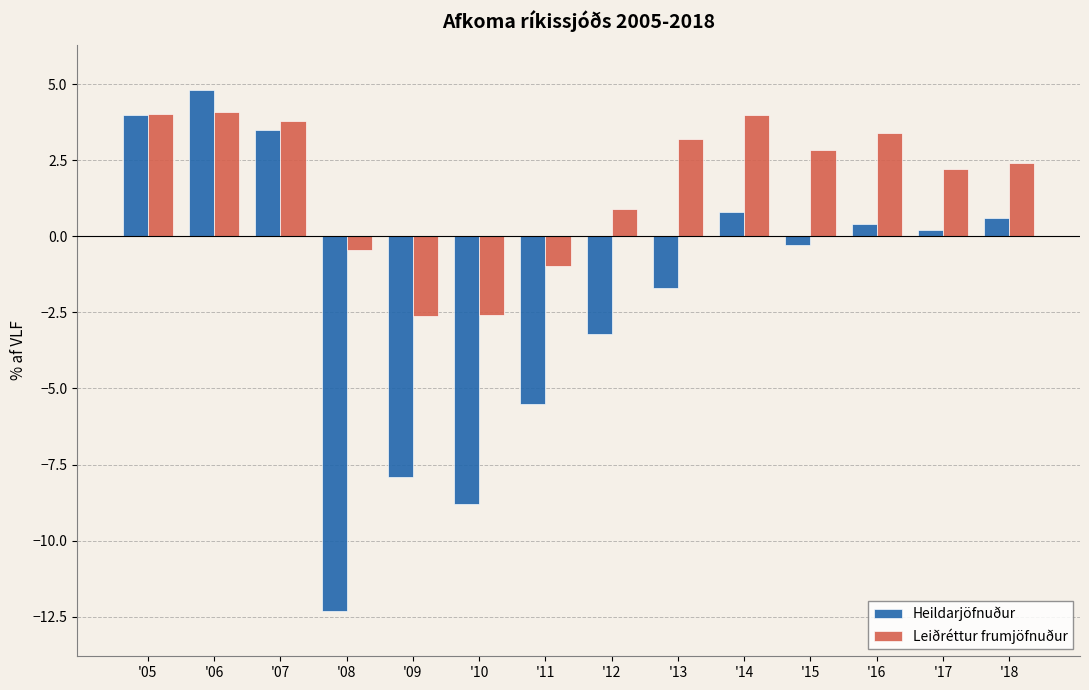

The Heildarjöfnuður series shows -4.2 at '12. True or false?

False